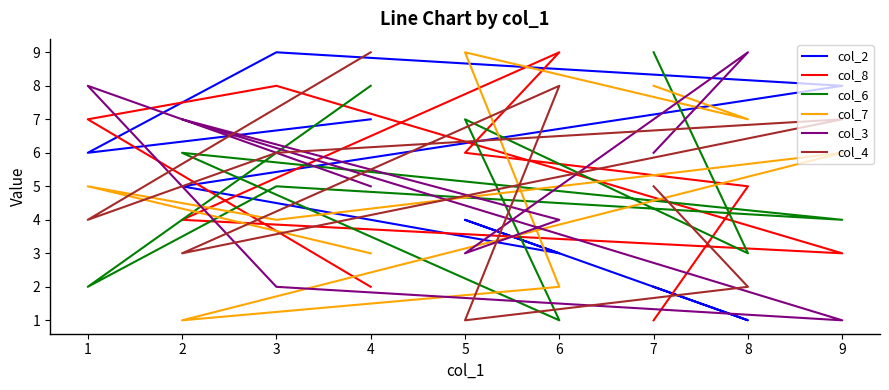

At 8, list the series in order from smallest to largest.

col_2, col_4, col_6, col_8, col_7, col_3